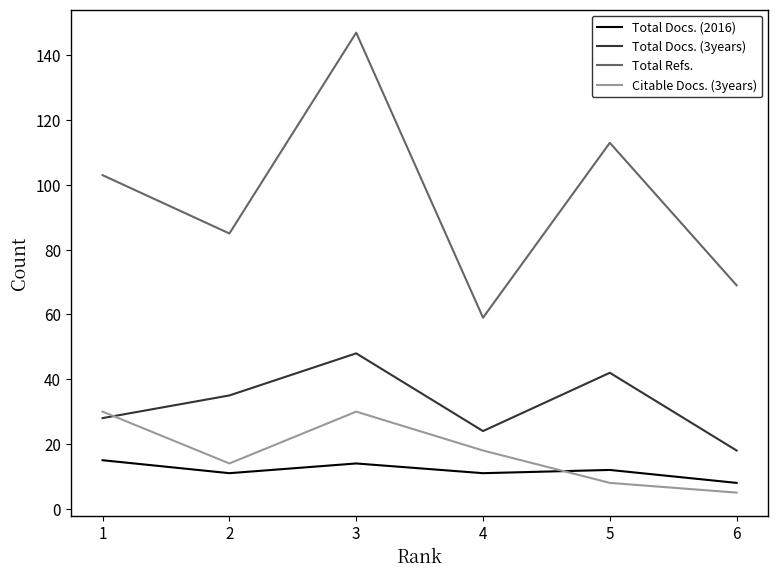

Reading left to right, extract all data points from this chart.

Total Docs. (2016): 15	11	14	11	12	8
Total Docs. (3years): 28	35	48	24	42	18
Total Refs.: 103	85	147	59	113	69
Citable Docs. (3years): 30	14	30	18	8	5